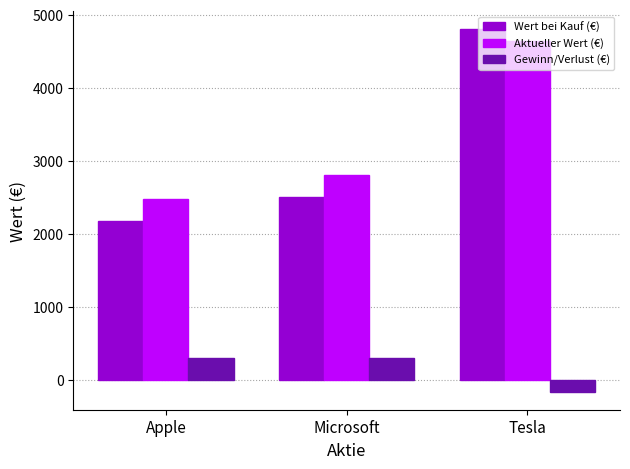

What is the label of the 2nd bar from the right?

Microsoft